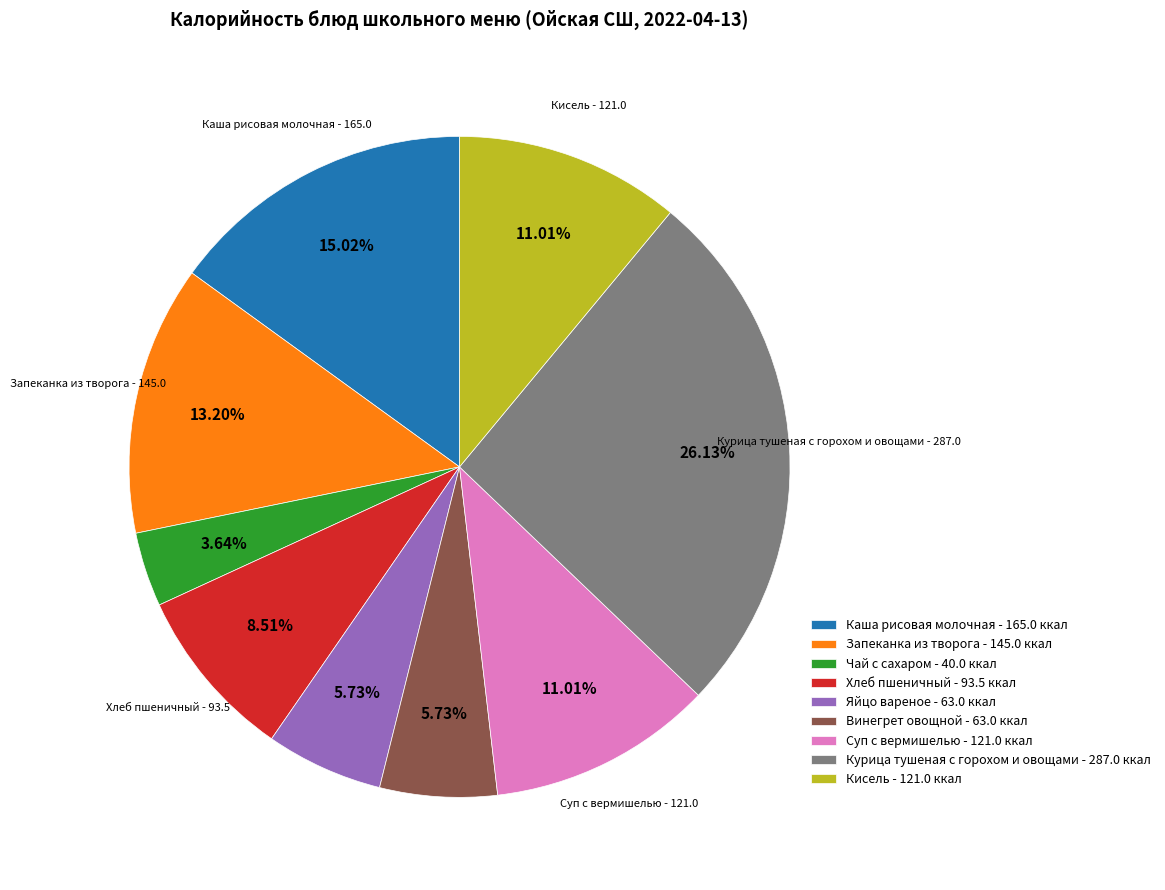

Is there a majority slice in this chart?

No